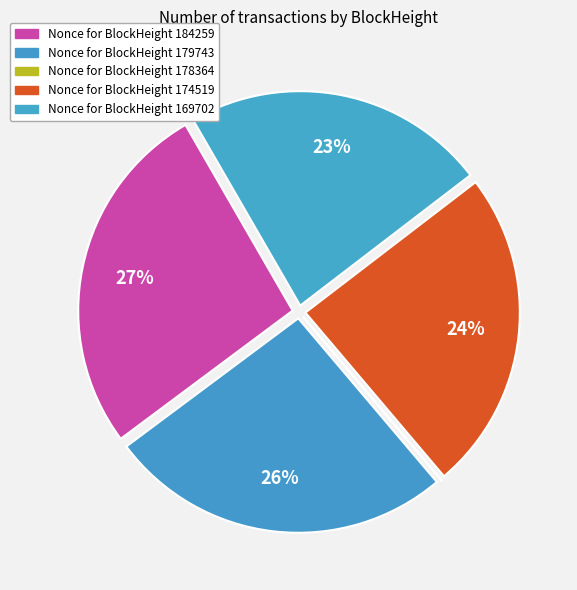

How many segments does this pie chart have?

5